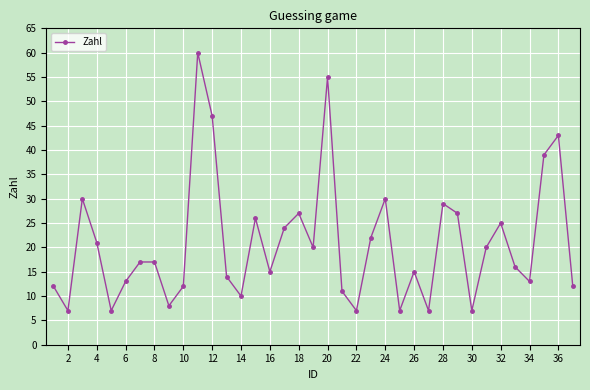

What is the greatest value displayed?

60